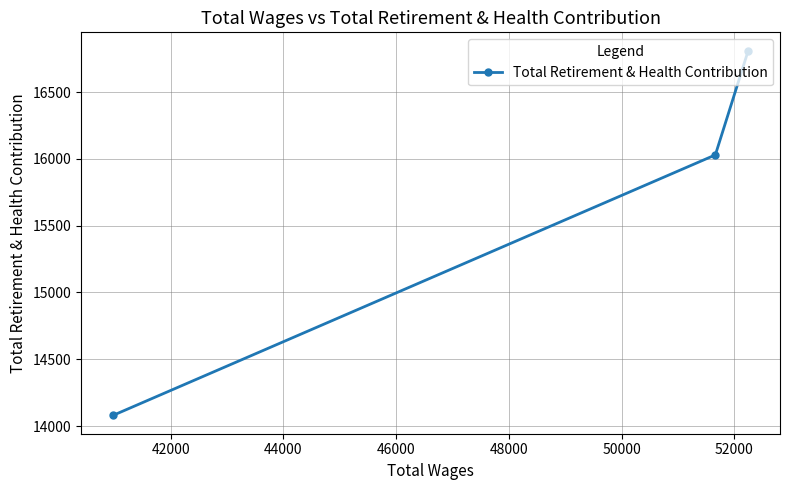

What is the value of the 1st point from the left?

14079